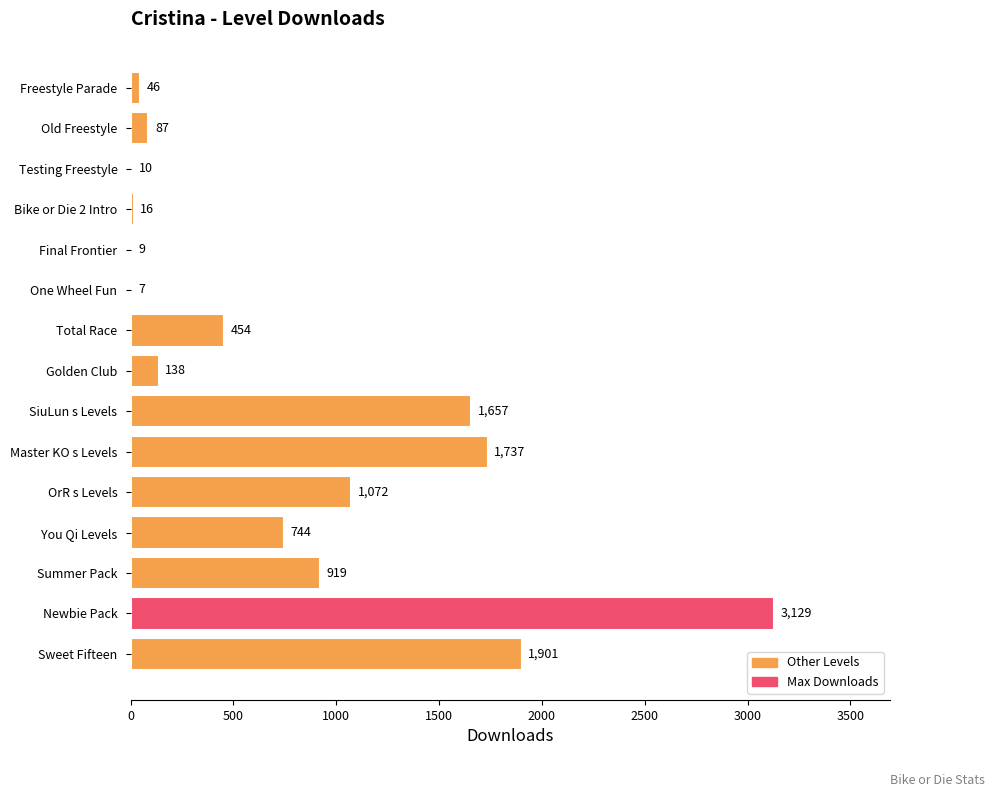

What is the sum of all values?

11926